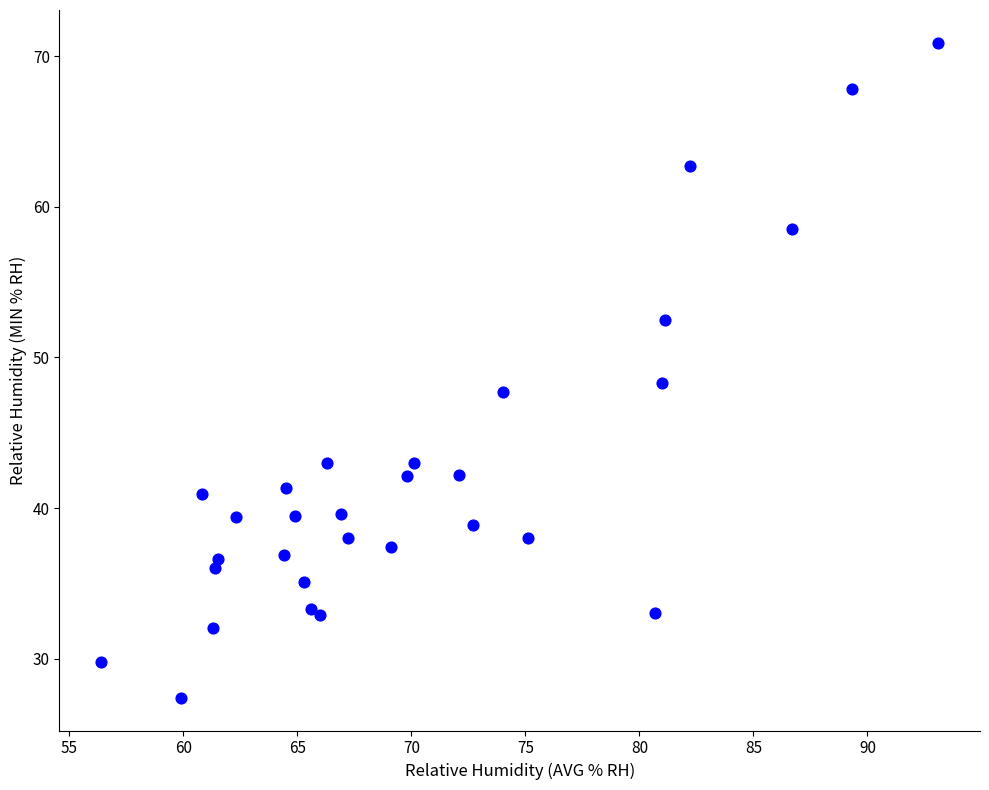

What Y value in the scatter plot is closest to 49?

48.3